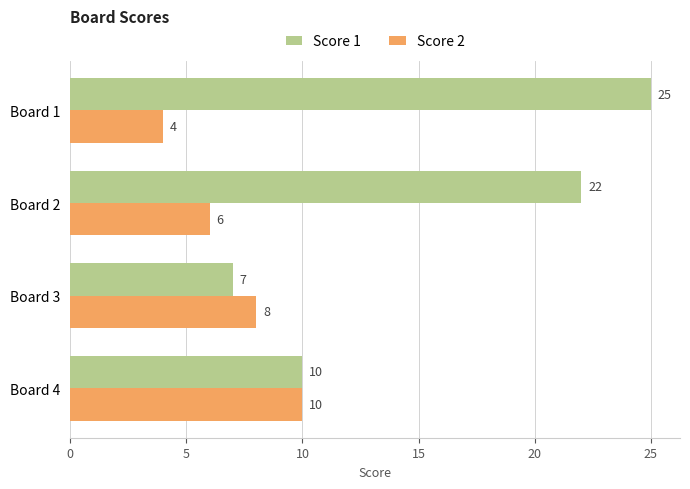

What is the difference between the second highest and second lowest values in the Score 2 series?

2